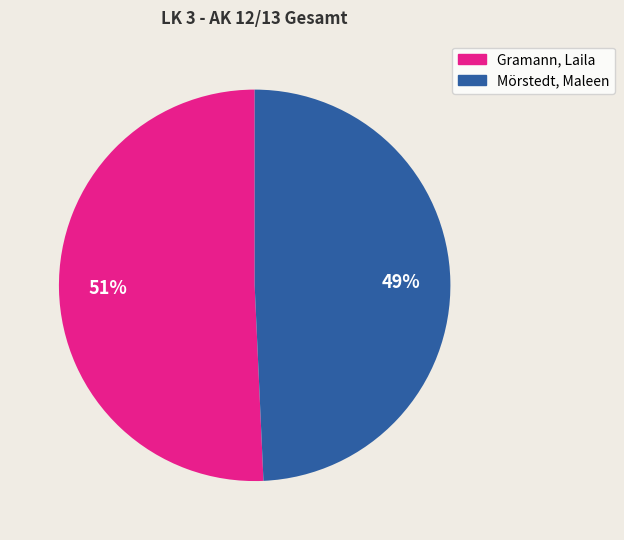

True or false: Mörstedt, Maleen accounts for 49% of the total.

True